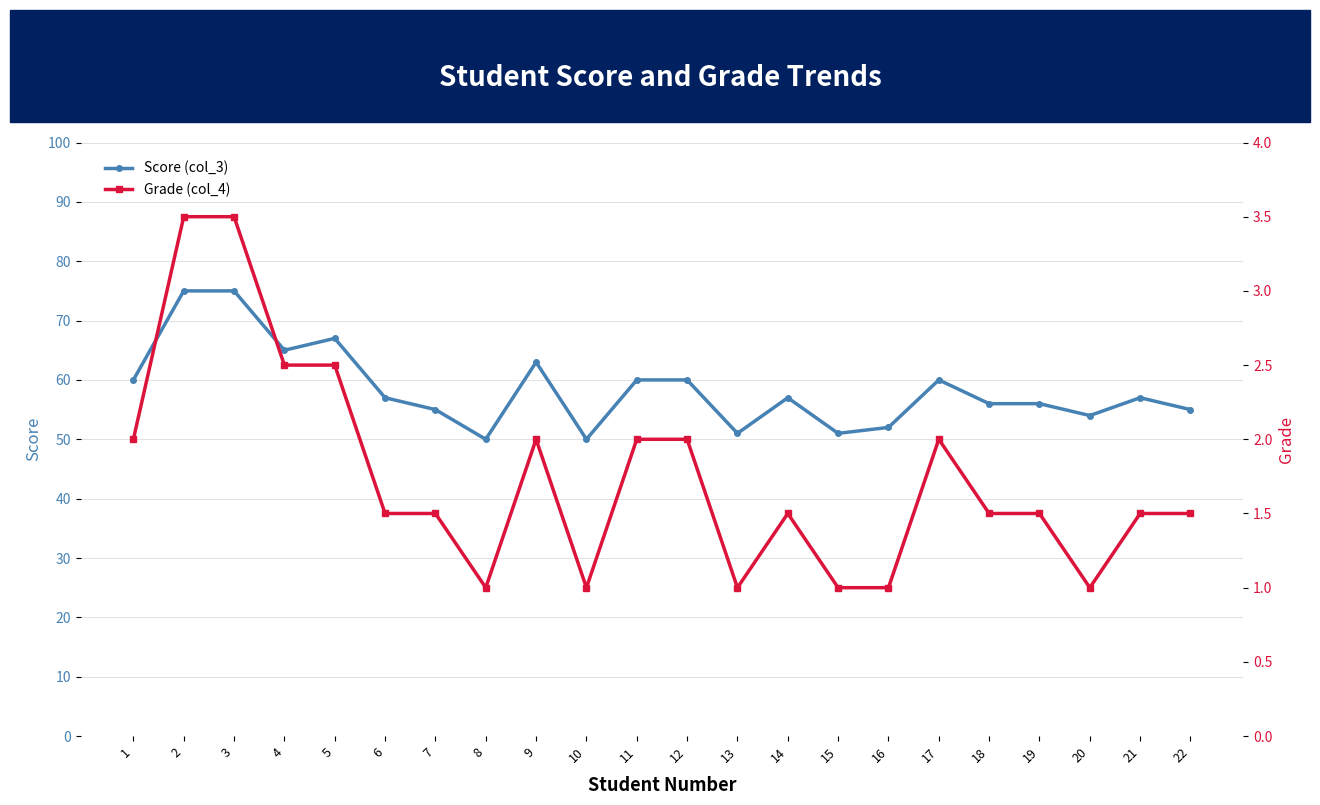

Which series has the largest total across all categories?

Score (col_3)